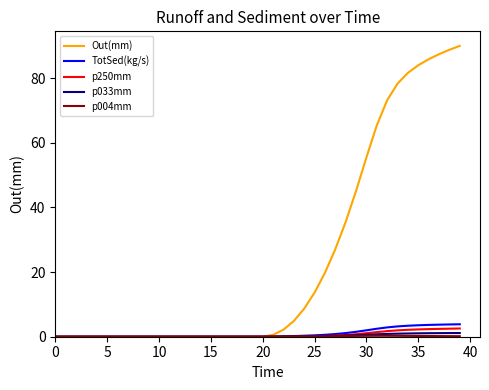

Which series has the largest total across all categories?

Out(mm)